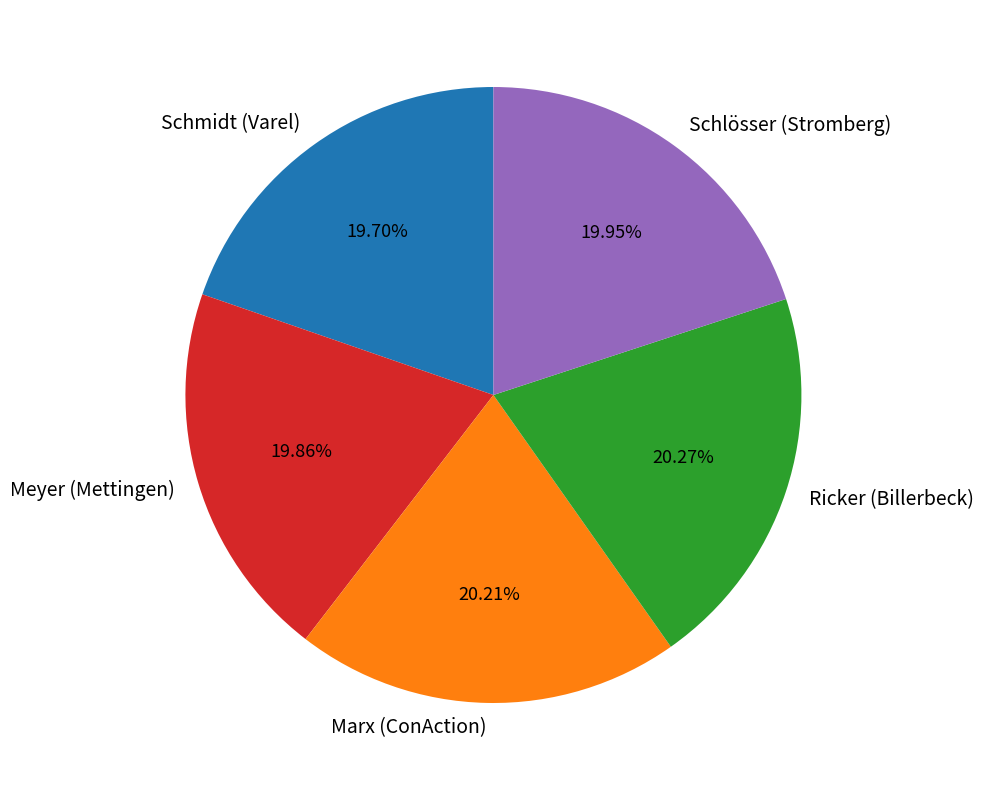

Is Meyer (Mettingen) the majority of the pie?

No